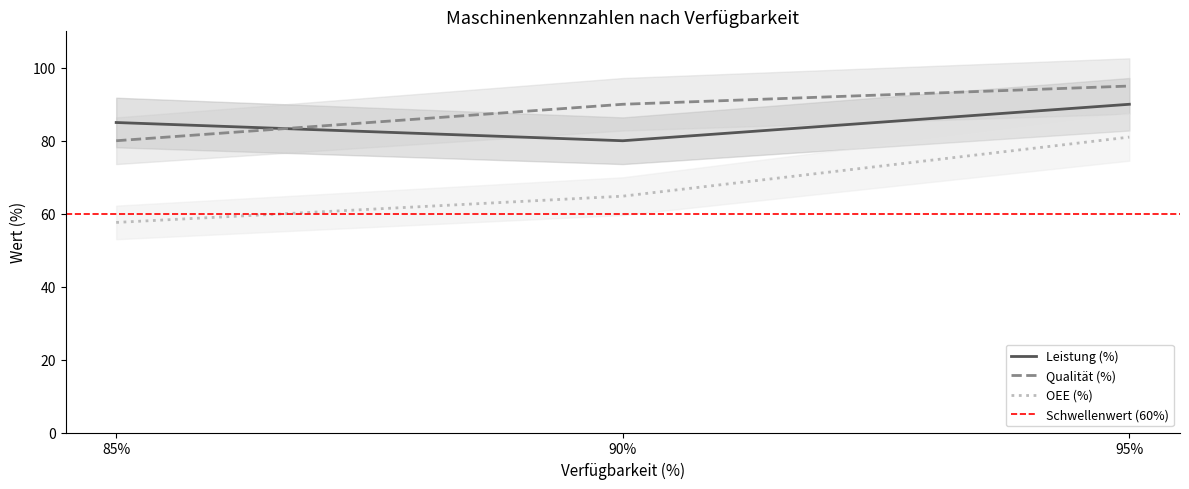

How many values in the Leistung (%) series exceed 85?

1